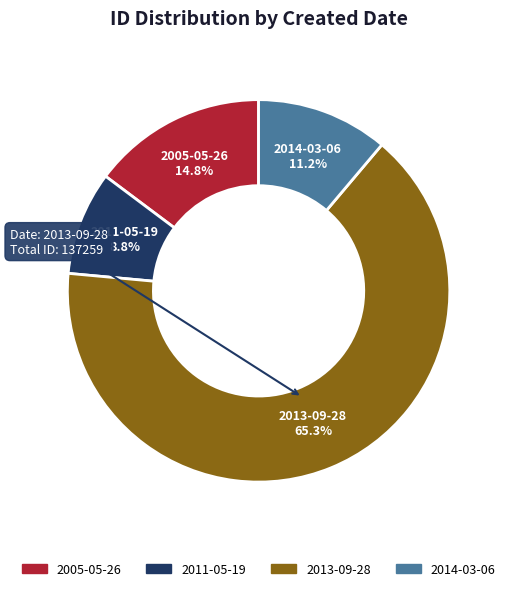

Is it true that 2014-03-06 is 1% of the pie?

False